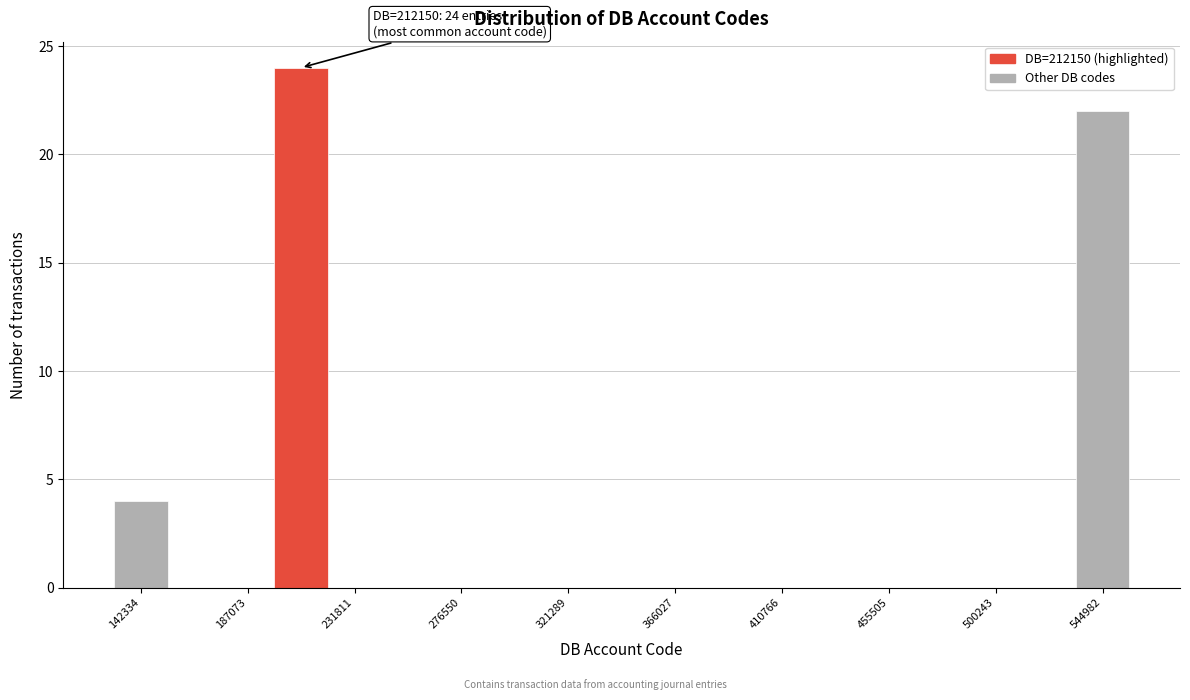

Which range on the x-axis has the tallest bar?

200000 to 220000